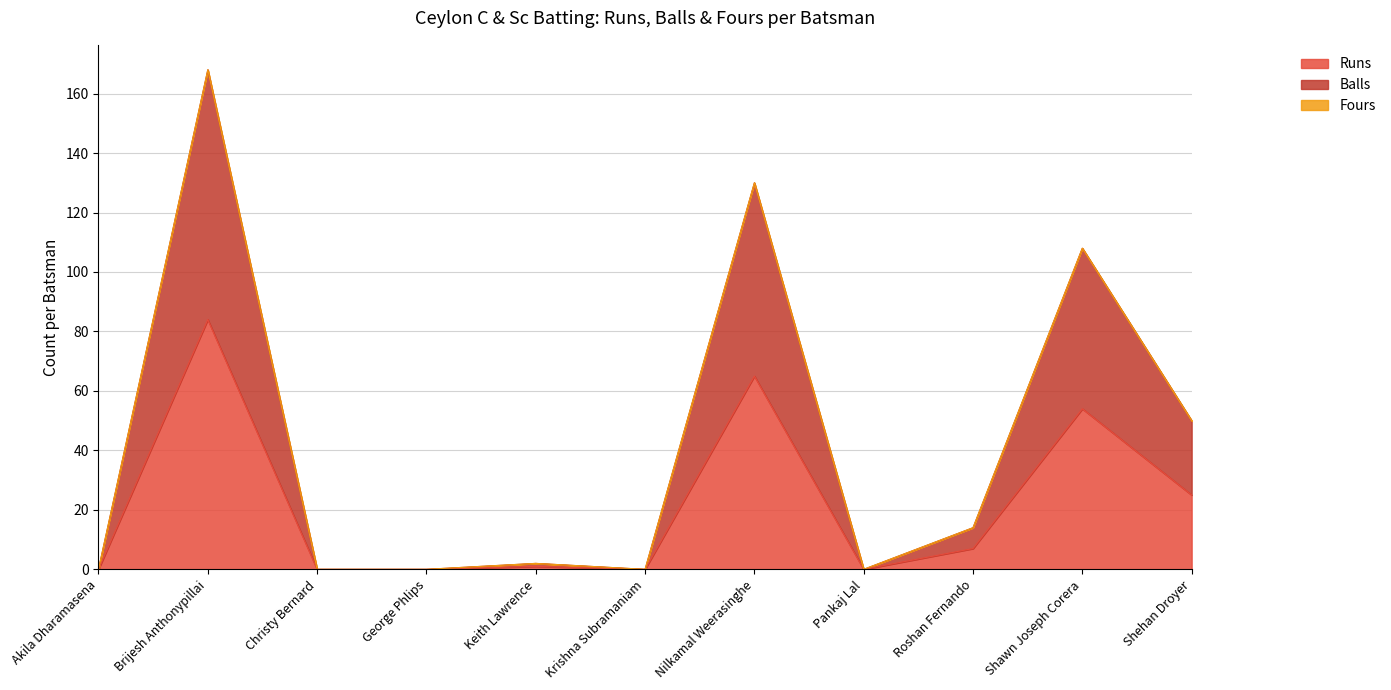

Does the chart display data point markers on the line(s)?

No